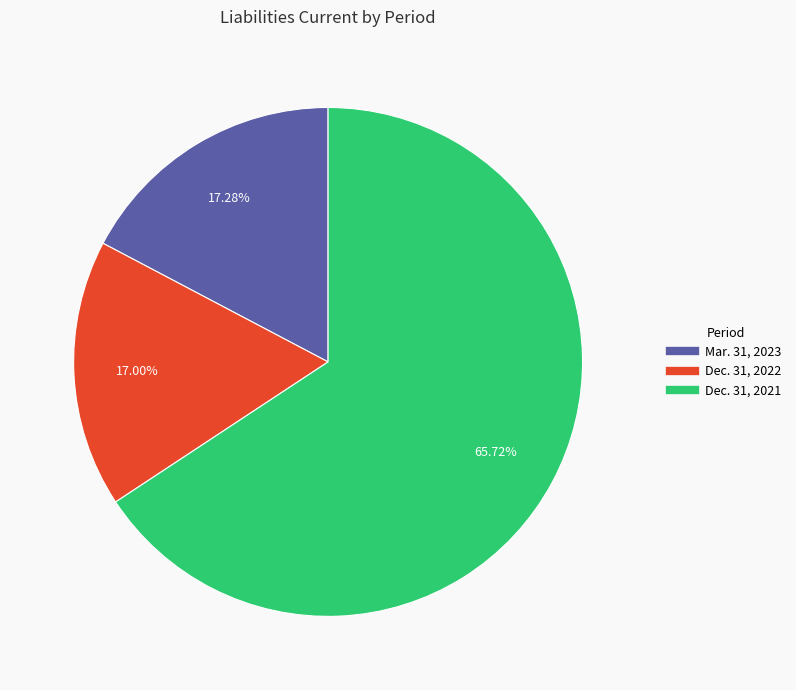

Is it true that Mar. 31, 2023 is 17% of the pie?

True